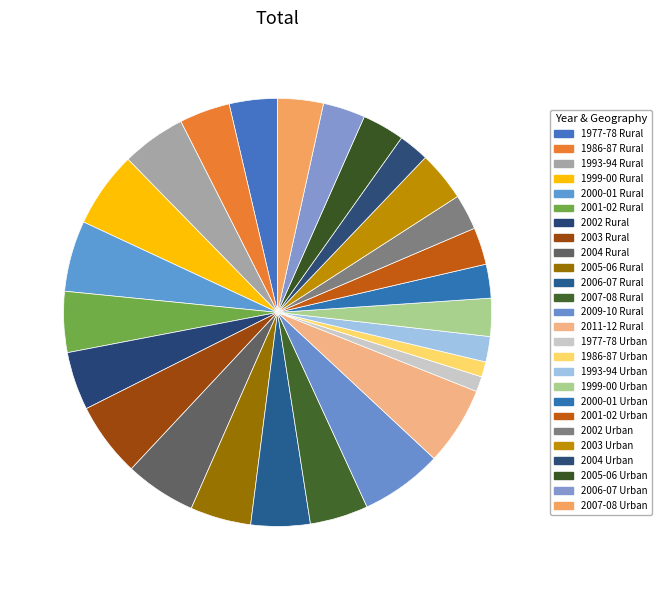

Rank the categories by value from highest to lowest.

2009-10 Rural, 2011-12 Rural, 1999-00 Rural, 2003 Rural, 2000-01 Rural, 2004 Rural, 1993-94 Rural, 2001-02 Rural, 2005-06 Rural, 2006-07 Rural, 2002 Rural, 2007-08 Rural, 1986-87 Rural, 2003 Urban, 1977-78 Rural, 2007-08 Urban, 2005-06 Urban, 2006-07 Urban, 1999-00 Urban, 2001-02 Urban, 2002 Urban, 2000-01 Urban, 2004 Urban, 1993-94 Urban, 1977-78 Urban, 1986-87 Urban